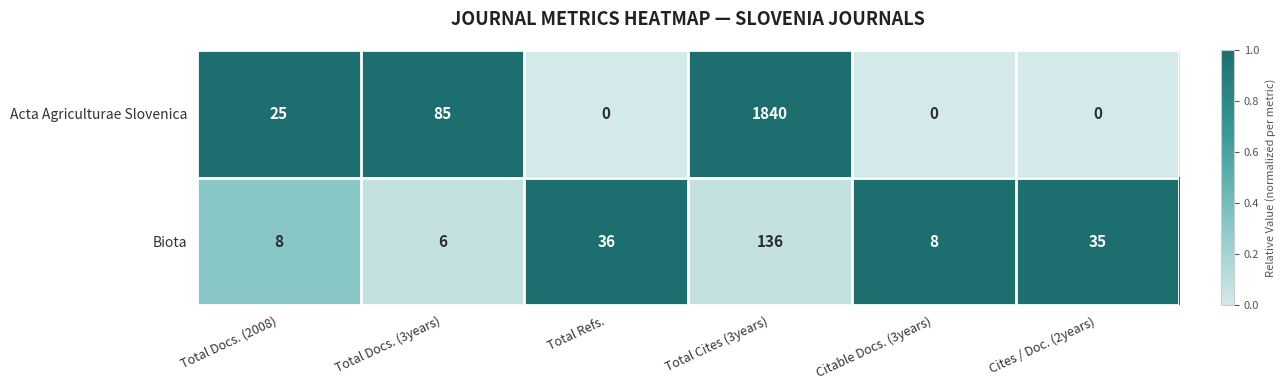

What is the greatest value displayed?

1840